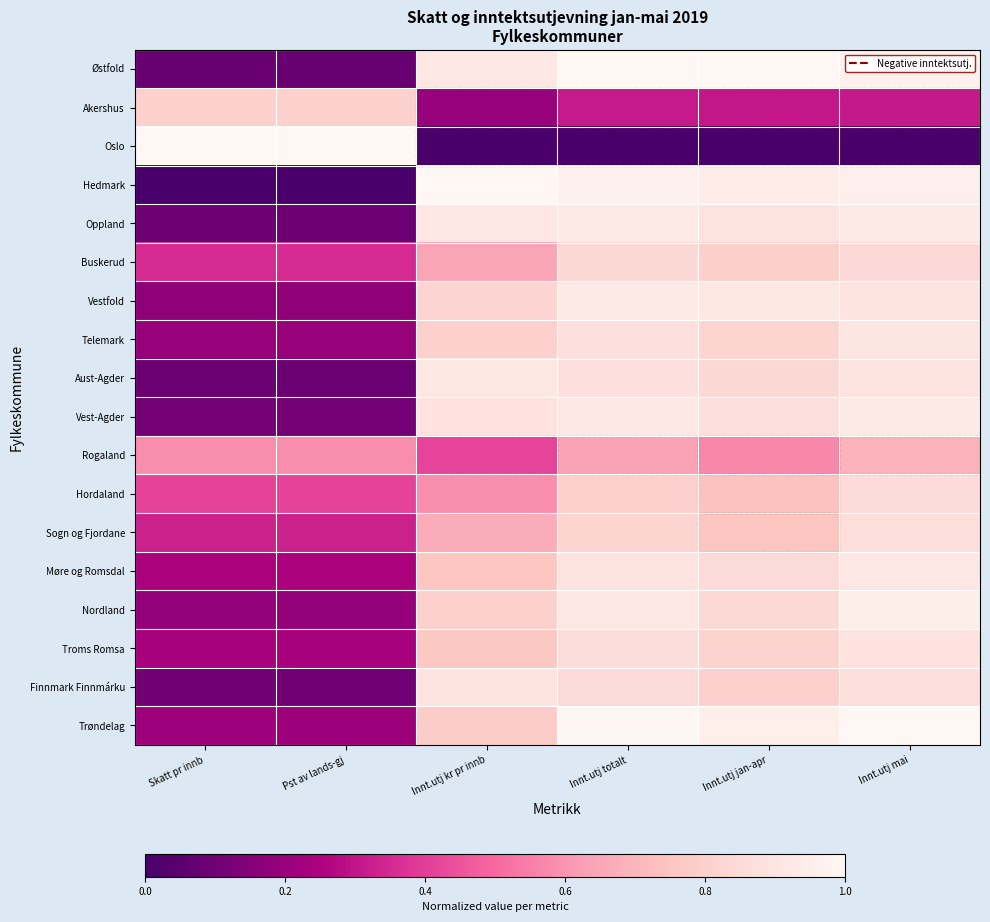

Reading right to left, what are all the values shown in this chart?

Østfold: Innt.utj mai=1.0	Innt.utj jan-apr=1.0	Innt.utj totalt=1.0	Innt.utj kr pr innb=0.9	Pst av lands-gj=0.1	Skatt pr innb=0.1
Akershus: Innt.utj mai=0.3	Innt.utj jan-apr=0.3	Innt.utj totalt=0.3	Innt.utj kr pr innb=0.2	Pst av lands-gj=0.8	Skatt pr innb=0.8
Oslo: Innt.utj mai=0.0	Innt.utj jan-apr=0.0	Innt.utj totalt=0.0	Innt.utj kr pr innb=0.0	Pst av lands-gj=1.0	Skatt pr innb=1.0
Hedmark: Innt.utj mai=1.0	Innt.utj jan-apr=0.9	Innt.utj totalt=1.0	Innt.utj kr pr innb=1.0	Pst av lands-gj=0.0	Skatt pr innb=0.0
Oppland: Innt.utj mai=0.9	Innt.utj jan-apr=0.9	Innt.utj totalt=0.9	Innt.utj kr pr innb=0.9	Pst av lands-gj=0.1	Skatt pr innb=0.1
Buskerud: Innt.utj mai=0.8	Innt.utj jan-apr=0.8	Innt.utj totalt=0.8	Innt.utj kr pr innb=0.6	Pst av lands-gj=0.4	Skatt pr innb=0.4
Vestfold: Innt.utj mai=0.9	Innt.utj jan-apr=0.9	Innt.utj totalt=0.9	Innt.utj kr pr innb=0.8	Pst av lands-gj=0.2	Skatt pr innb=0.2
Telemark: Innt.utj mai=0.9	Innt.utj jan-apr=0.8	Innt.utj totalt=0.9	Innt.utj kr pr innb=0.8	Pst av lands-gj=0.2	Skatt pr innb=0.2
Aust-Agder: Innt.utj mai=0.9	Innt.utj jan-apr=0.8	Innt.utj totalt=0.9	Innt.utj kr pr innb=0.9	Pst av lands-gj=0.1	Skatt pr innb=0.1
Vest-Agder: Innt.utj mai=0.9	Innt.utj jan-apr=0.9	Innt.utj totalt=0.9	Innt.utj kr pr innb=0.9	Pst av lands-gj=0.1	Skatt pr innb=0.1
Rogaland: Innt.utj mai=0.7	Innt.utj jan-apr=0.6	Innt.utj totalt=0.6	Innt.utj kr pr innb=0.4	Pst av lands-gj=0.6	Skatt pr innb=0.6
Hordaland: Innt.utj mai=0.9	Innt.utj jan-apr=0.7	Innt.utj totalt=0.8	Innt.utj kr pr innb=0.6	Pst av lands-gj=0.4	Skatt pr innb=0.4
Sogn og Fjordane: Innt.utj mai=0.9	Innt.utj jan-apr=0.8	Innt.utj totalt=0.8	Innt.utj kr pr innb=0.7	Pst av lands-gj=0.3	Skatt pr innb=0.3
Møre og Romsdal: Innt.utj mai=0.9	Innt.utj jan-apr=0.9	Innt.utj totalt=0.9	Innt.utj kr pr innb=0.8	Pst av lands-gj=0.2	Skatt pr innb=0.2
Nordland: Innt.utj mai=1.0	Innt.utj jan-apr=0.8	Innt.utj totalt=0.9	Innt.utj kr pr innb=0.8	Pst av lands-gj=0.2	Skatt pr innb=0.2
Troms Romsa: Innt.utj mai=0.9	Innt.utj jan-apr=0.8	Innt.utj totalt=0.9	Innt.utj kr pr innb=0.8	Pst av lands-gj=0.2	Skatt pr innb=0.2
Finnmark Finnmárku: Innt.utj mai=0.9	Innt.utj jan-apr=0.8	Innt.utj totalt=0.8	Innt.utj kr pr innb=0.9	Pst av lands-gj=0.1	Skatt pr innb=0.1
Trøndelag: Innt.utj mai=1.0	Innt.utj jan-apr=1.0	Innt.utj totalt=1.0	Innt.utj kr pr innb=0.8	Pst av lands-gj=0.2	Skatt pr innb=0.2